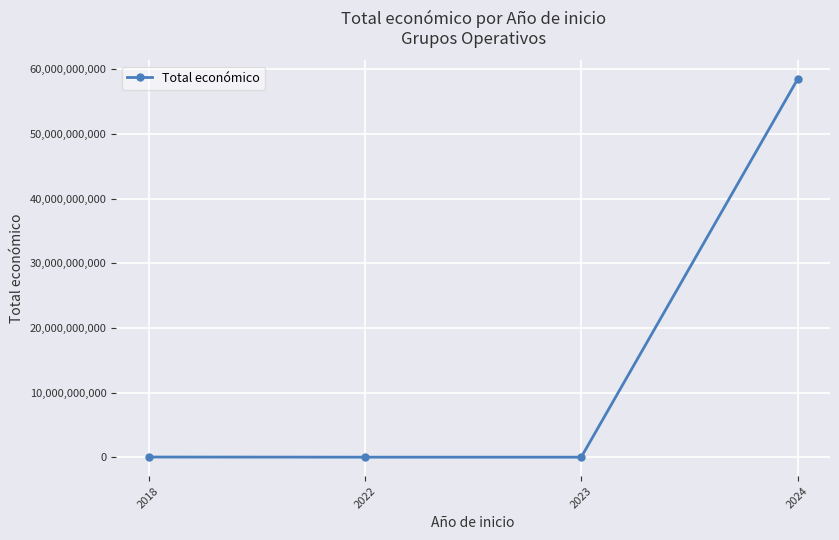

What is the difference between the values at 2024 and 2022?

58463814027